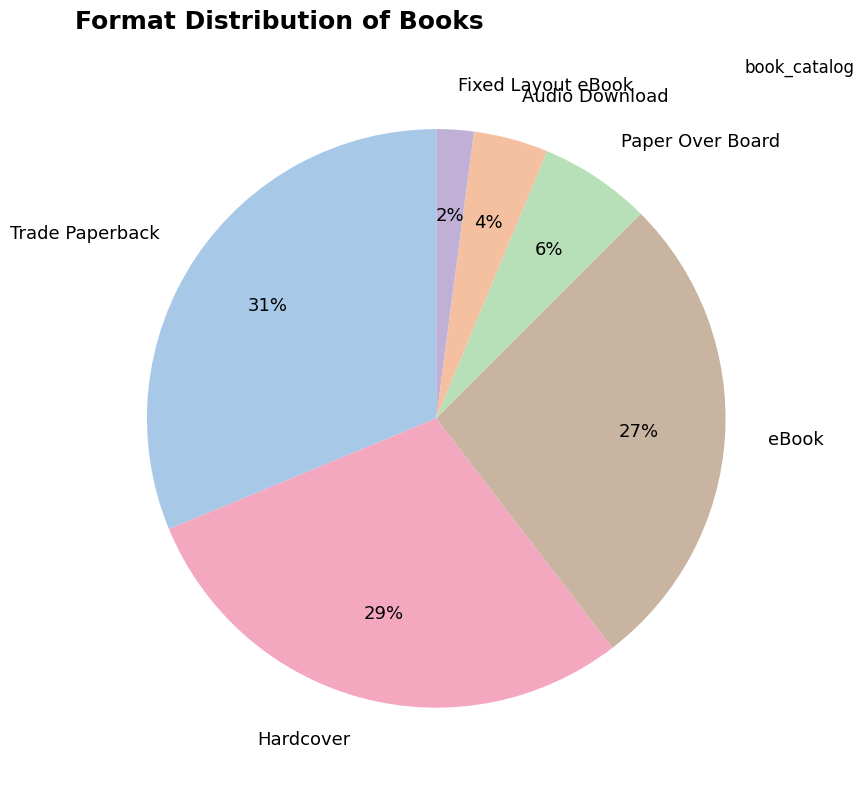

Is Trade Paperback the majority of the pie?

No